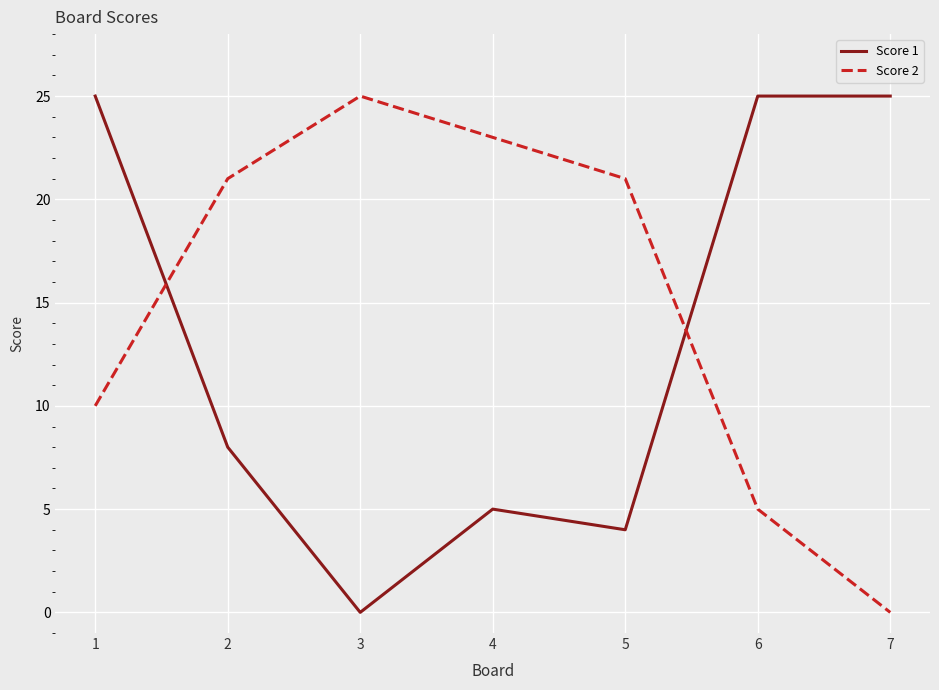

What is the difference between the maximum and minimum values in the Score 2 series?

25